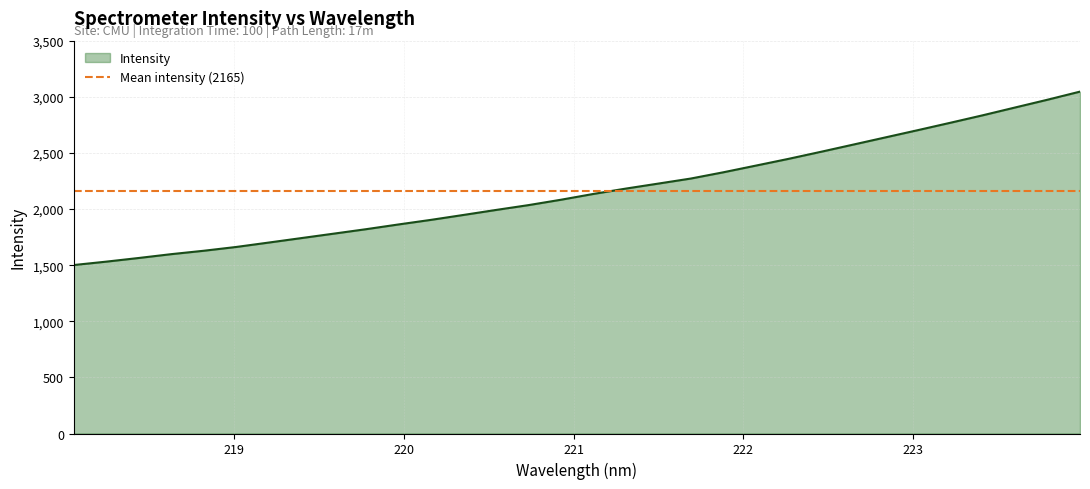

What is the ratio of the value at 218.442 to the value at 221.8812?

0.7